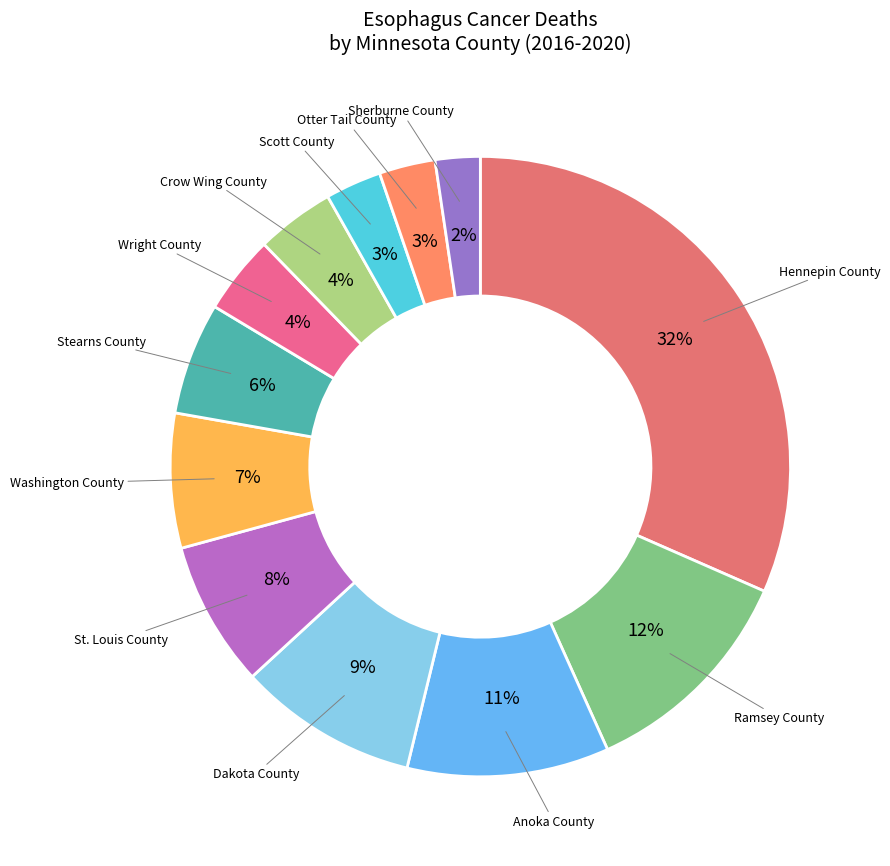

Is there any slice that represents more than half of the pie?

No